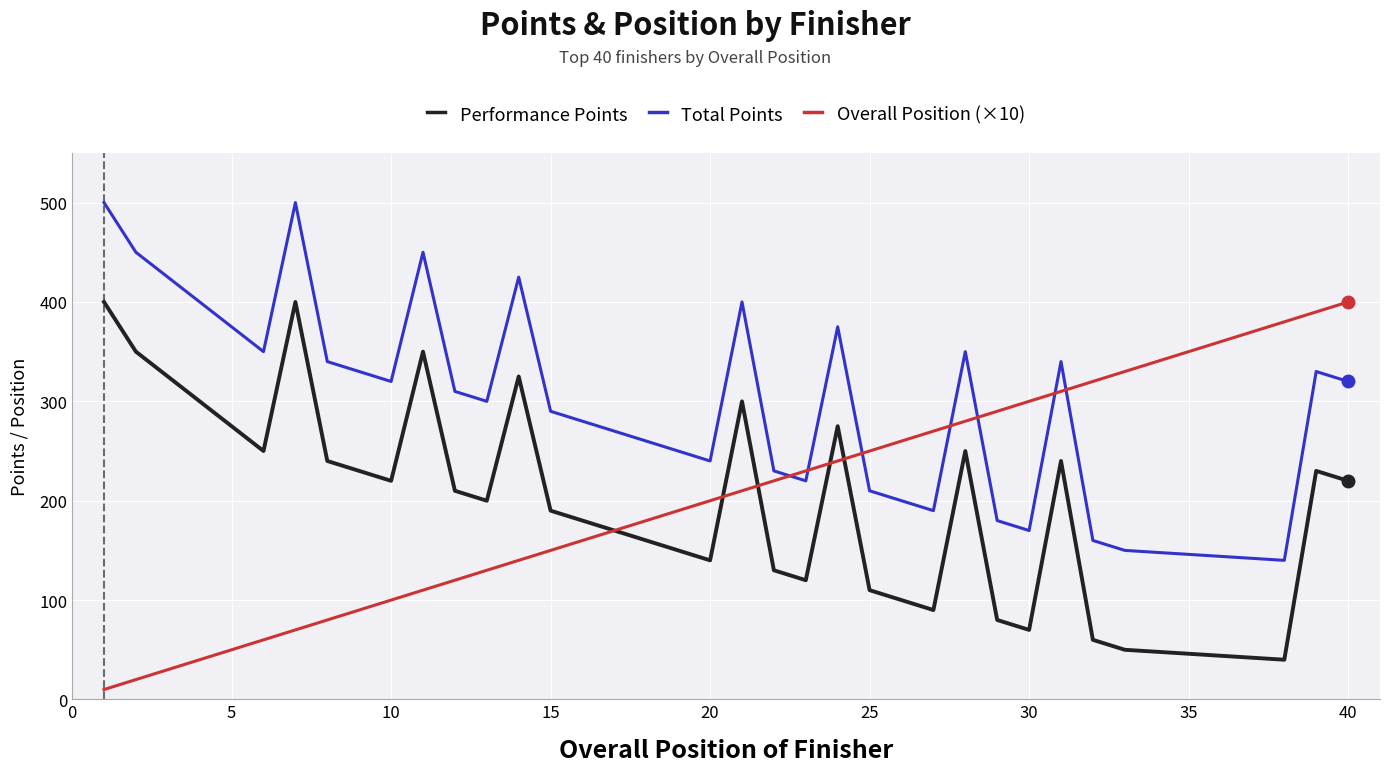

After their last crossing, which series has the higher values: Overall Position (×10) or Performance Points?

Overall Position (×10)